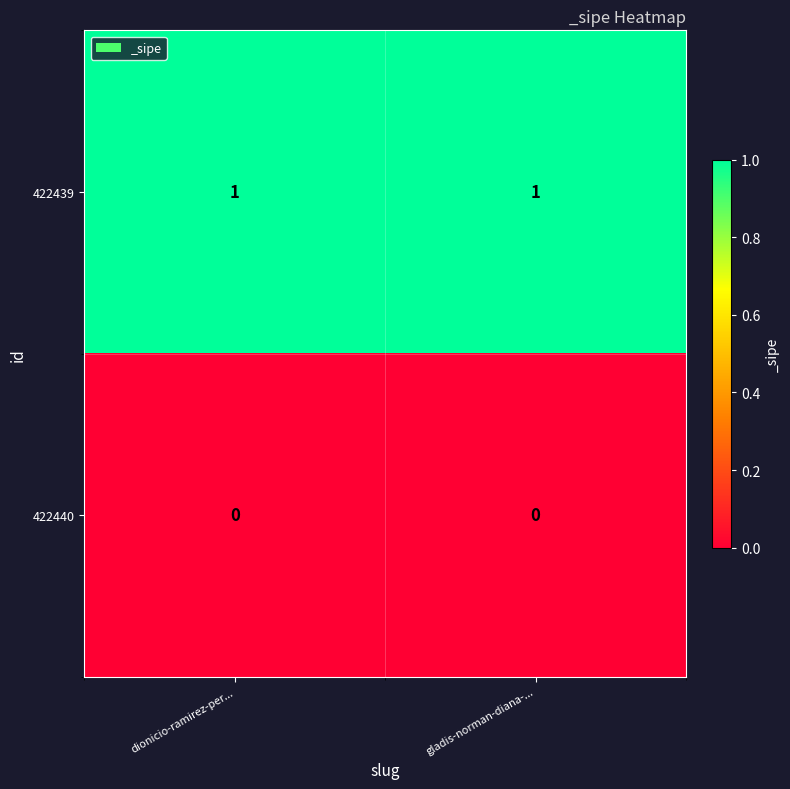

Reading left to right, list all the values displayed in this chart.

422439: dionicio-ramirez-per...=1	gladis-norman-diana-...=1
422440: dionicio-ramirez-per...=0	gladis-norman-diana-...=0